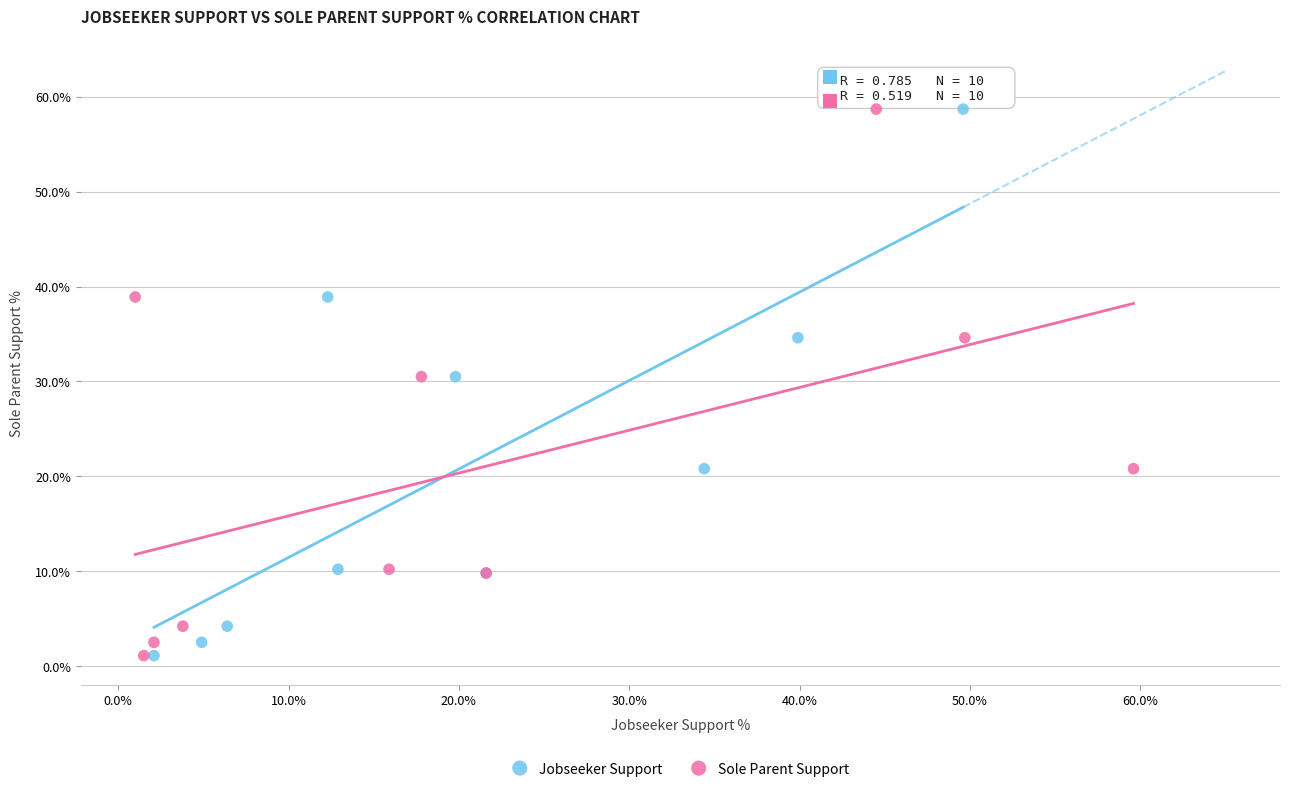

What are all the series names shown in the legend?

Jobseeker Support, Sole Parent Support